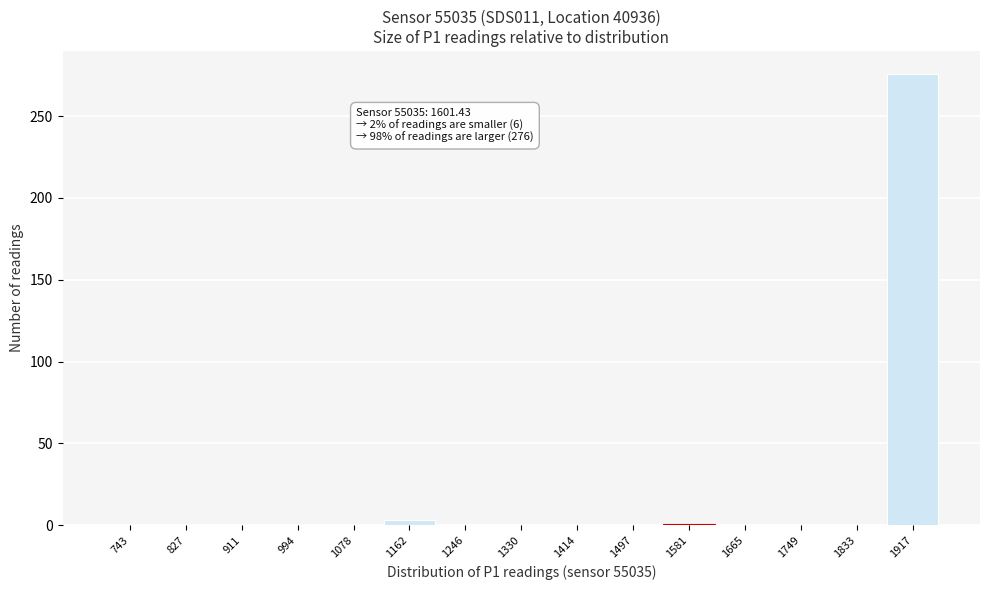

Is it true that the value at 911 is 0?

True